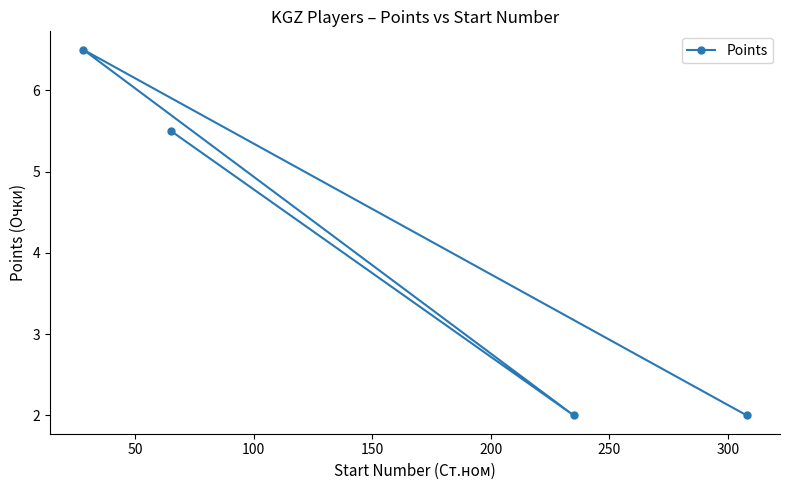

What is the value of the 2nd point from the left?

5.5